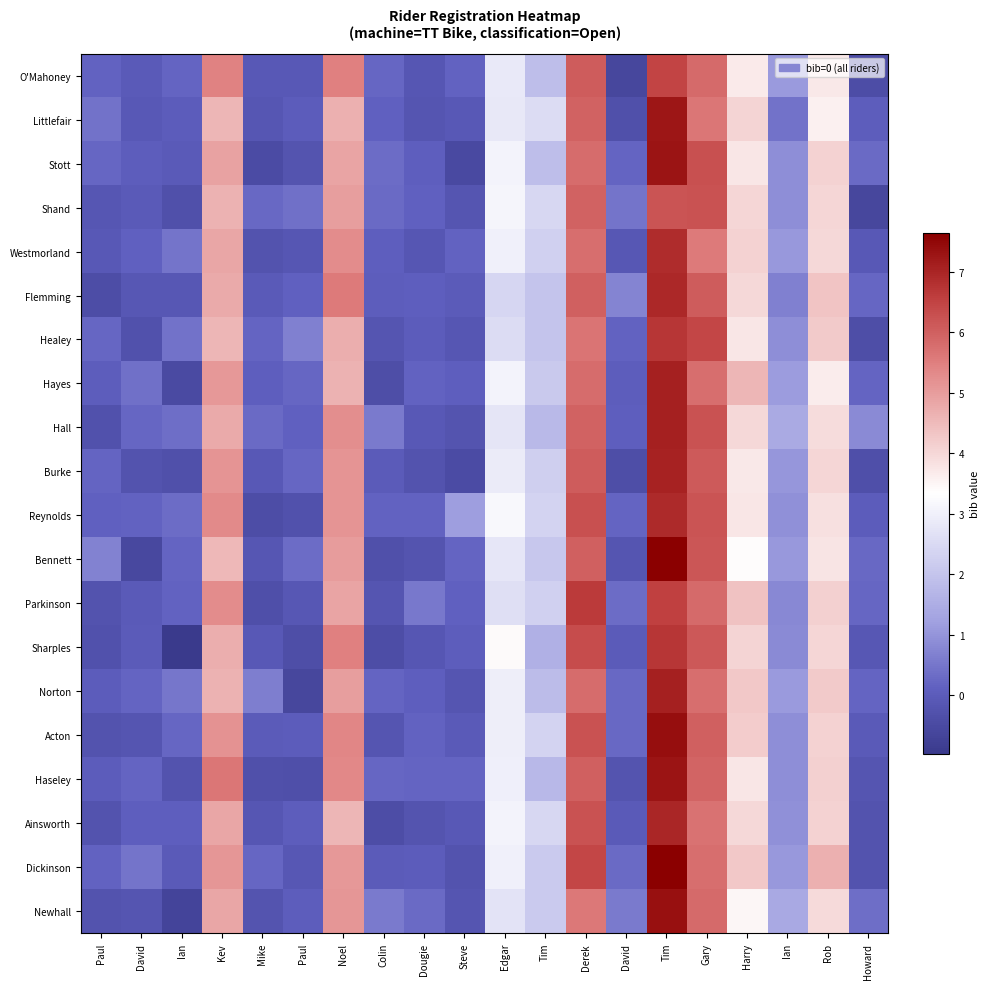

Count the number of data series in this chart.

20